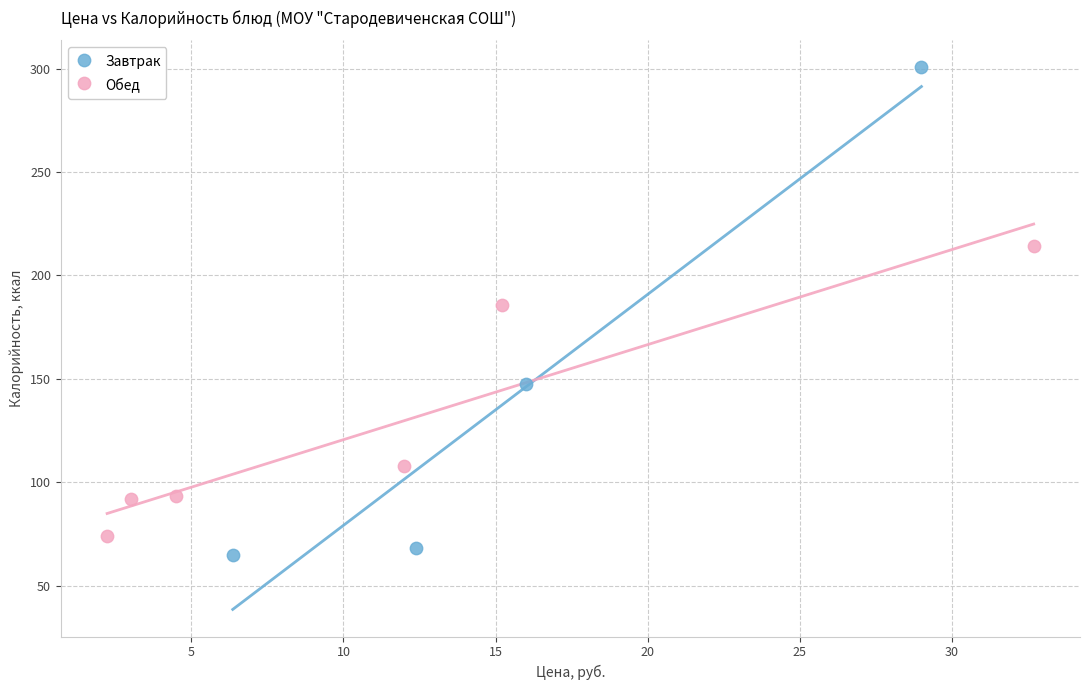

What are all the series names shown in the legend?

Завтрак, Обед